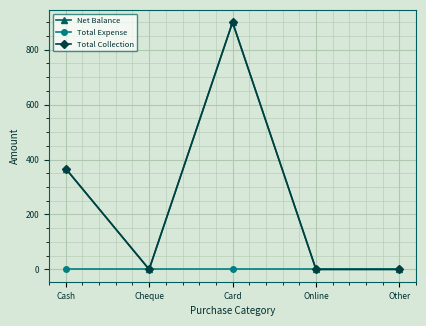

Where is Total Expense nearest to the value 0?

Cash